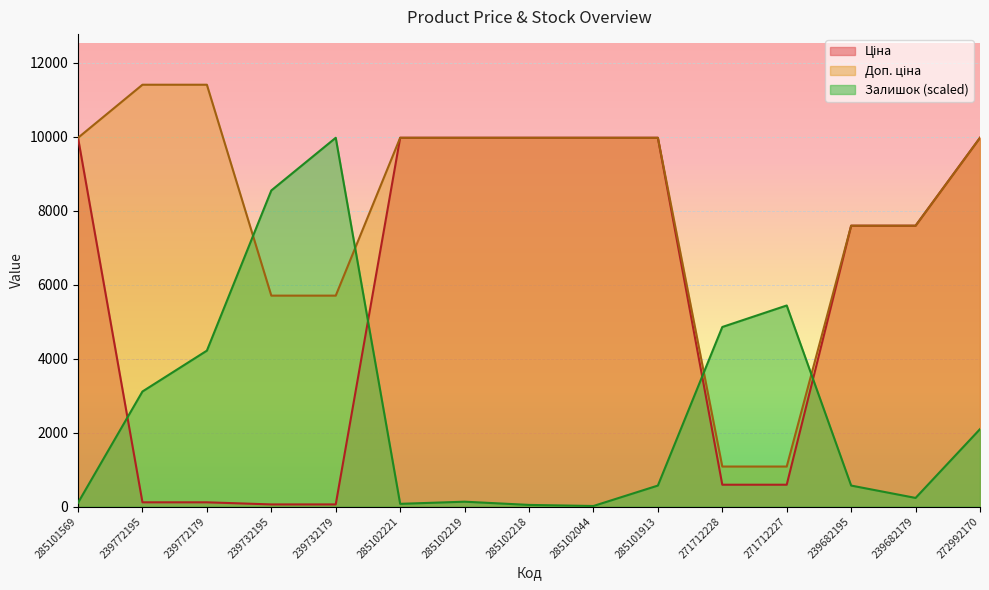

The Доп. ціна series shows 1081.7 at 271712228. True or false?

True